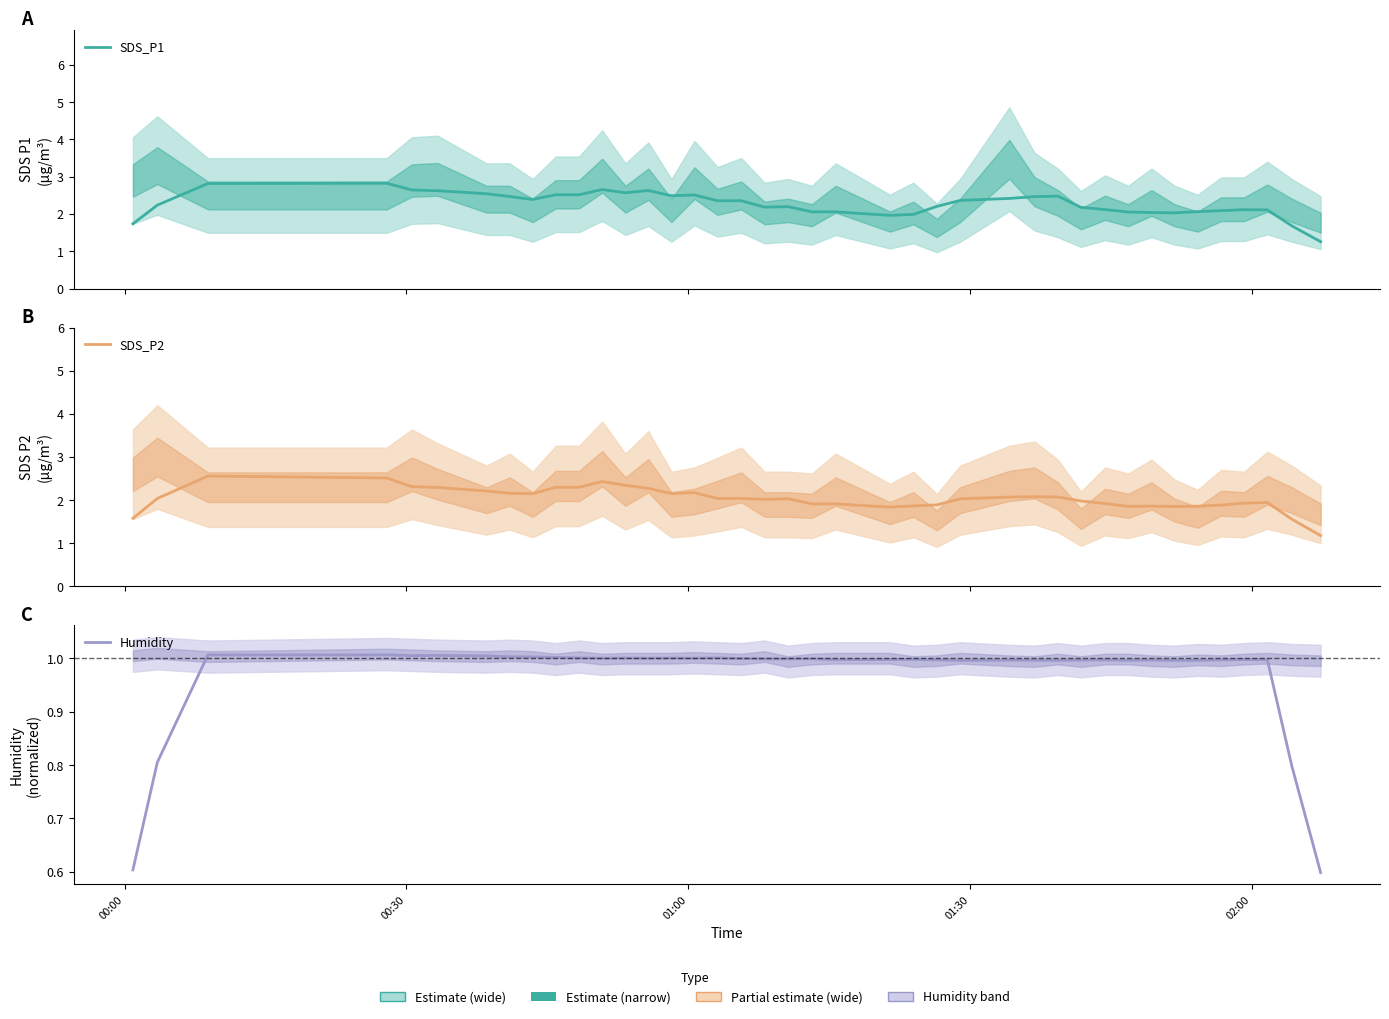

True or false: SDS_P2 and Humidity intersect in this chart.

False